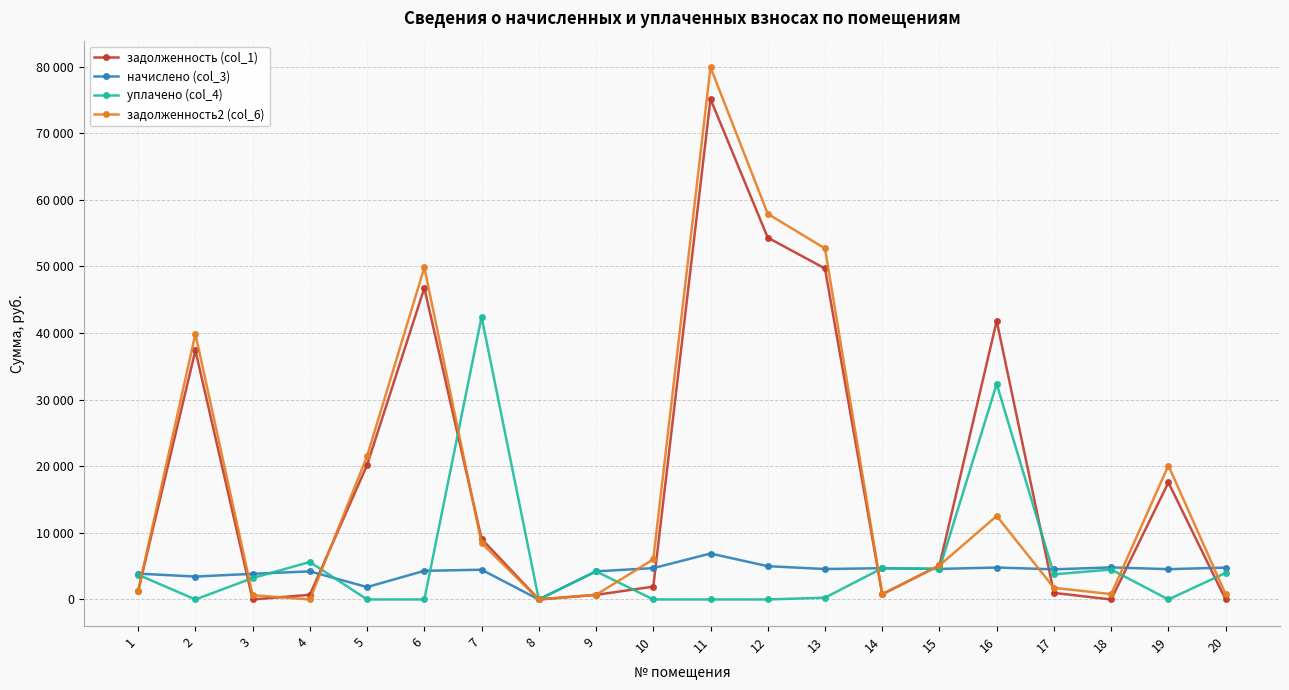

At which category does задолженность (col_1) reach its first local peak?

2